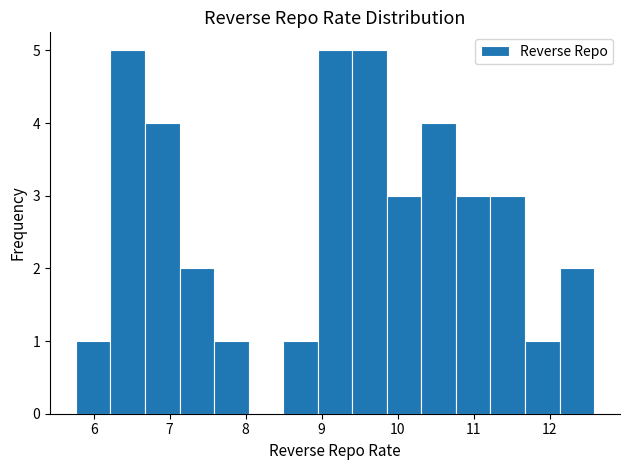

How tall is the bar that spans 6.2 to 6.7 on the x-axis? Neither the bar edges nor the heights are printed on the chart, so give them approximately, as read against the axes.

5